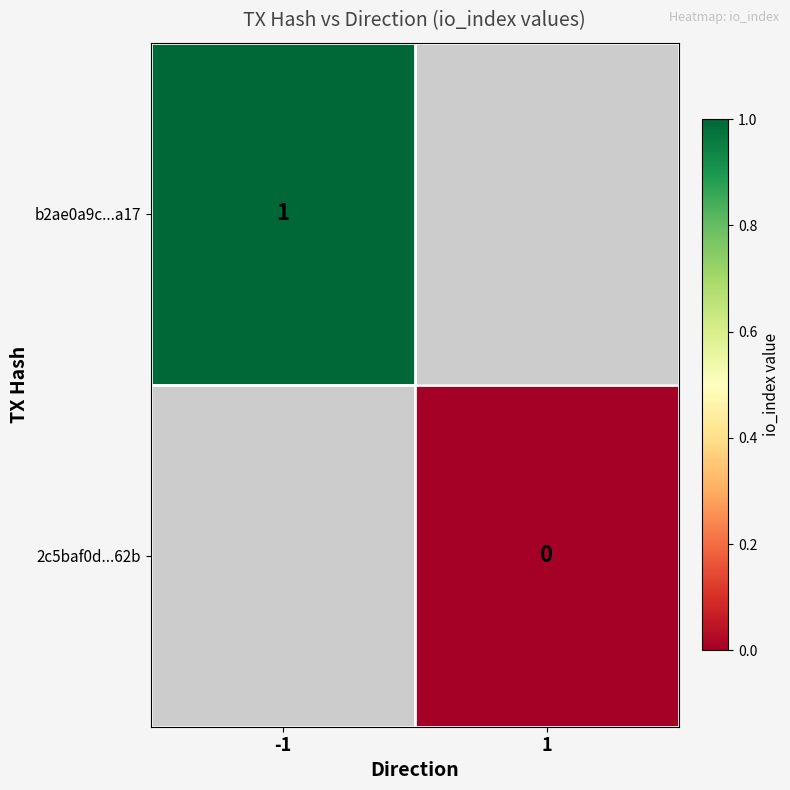

The b2ae0a9c...a17 series shows 1.0 at -1. True or false?

True